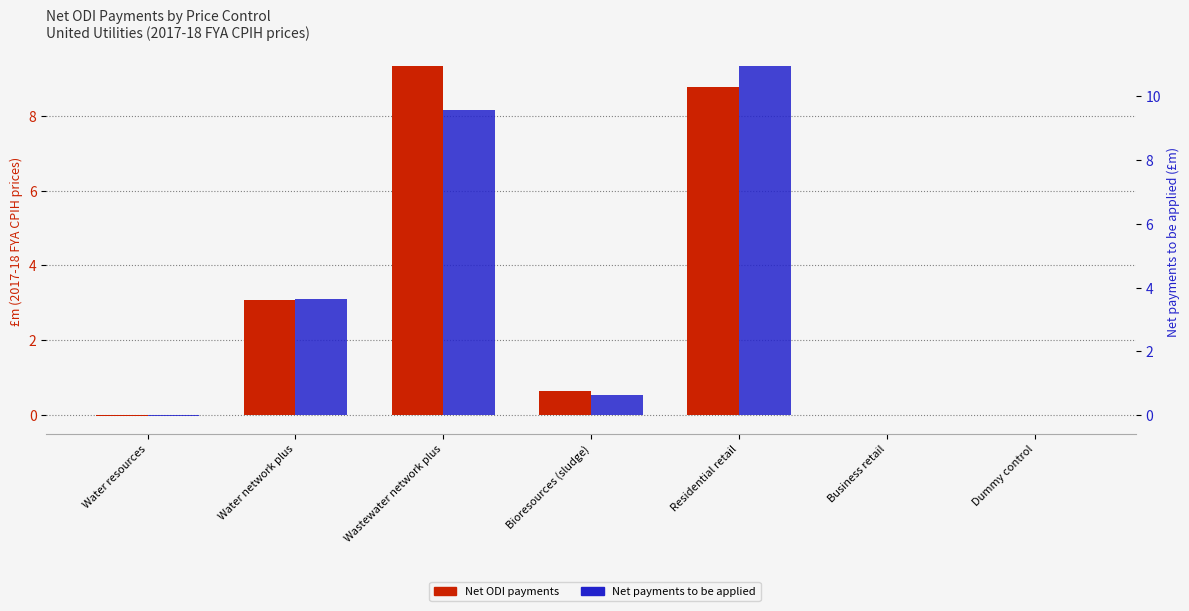

Reading right to left, what are all the values shown in this chart?

Net ODI payments: 0.0	0.0	8.8	0.6	9.3	3.1	-0.0
Net payments to be applied: 0.0	0.0	10.9	0.6	9.6	3.6	-0.0